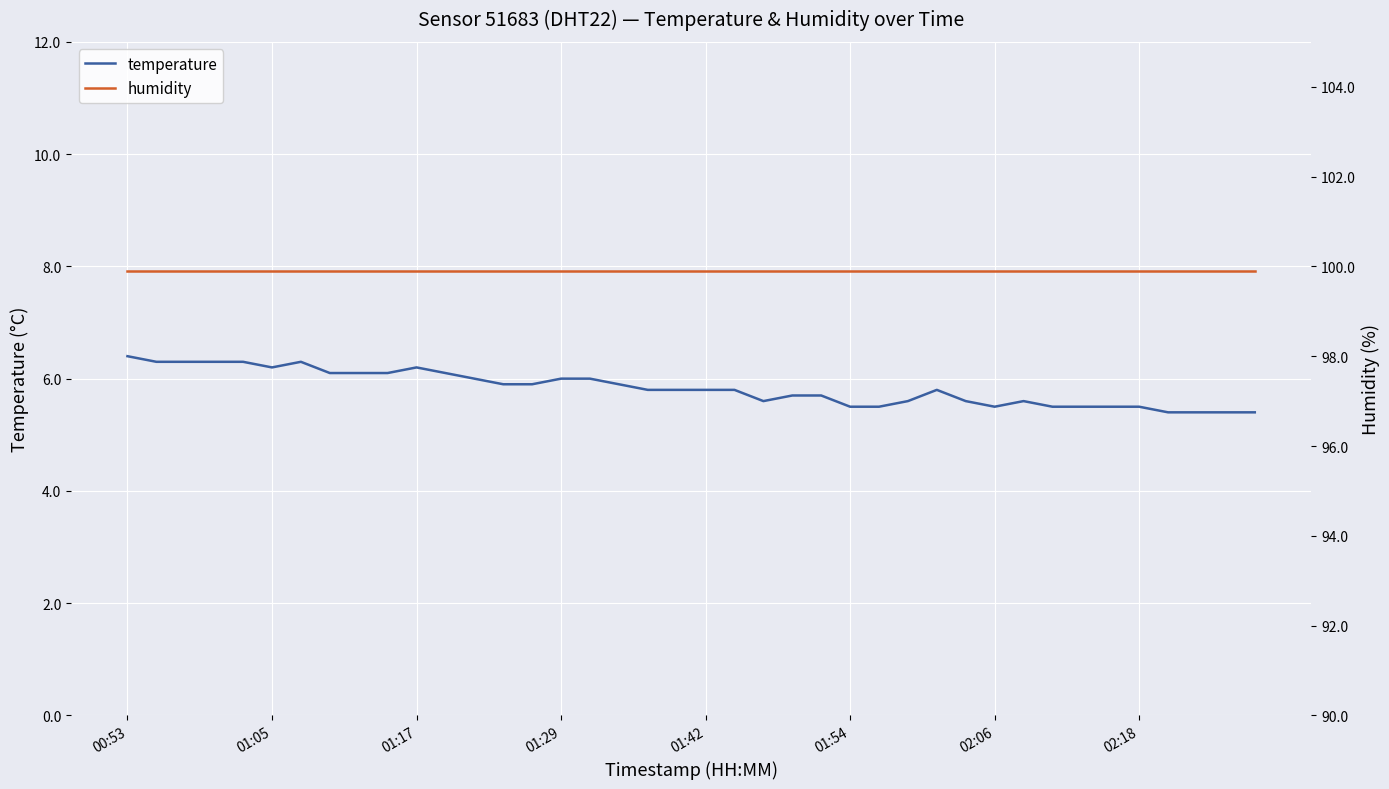

How many interior local peaks does the temperature series have?

4